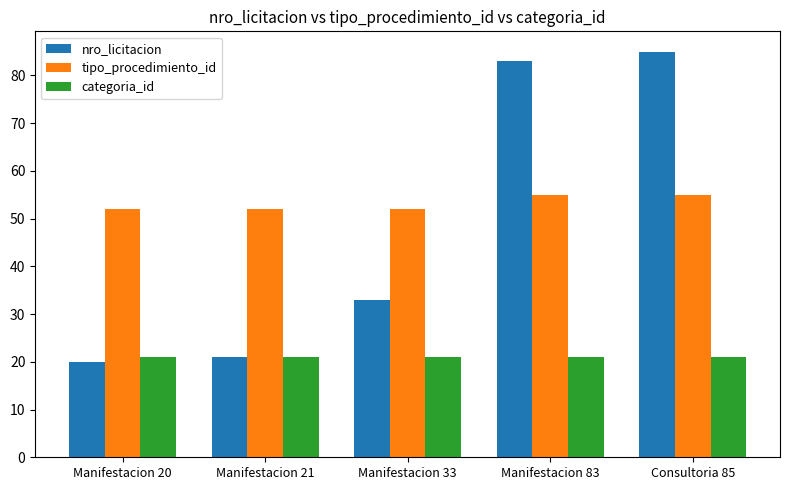

Is it true that tipo_procedimiento_id equals 55 at Manifestacion 83?

True